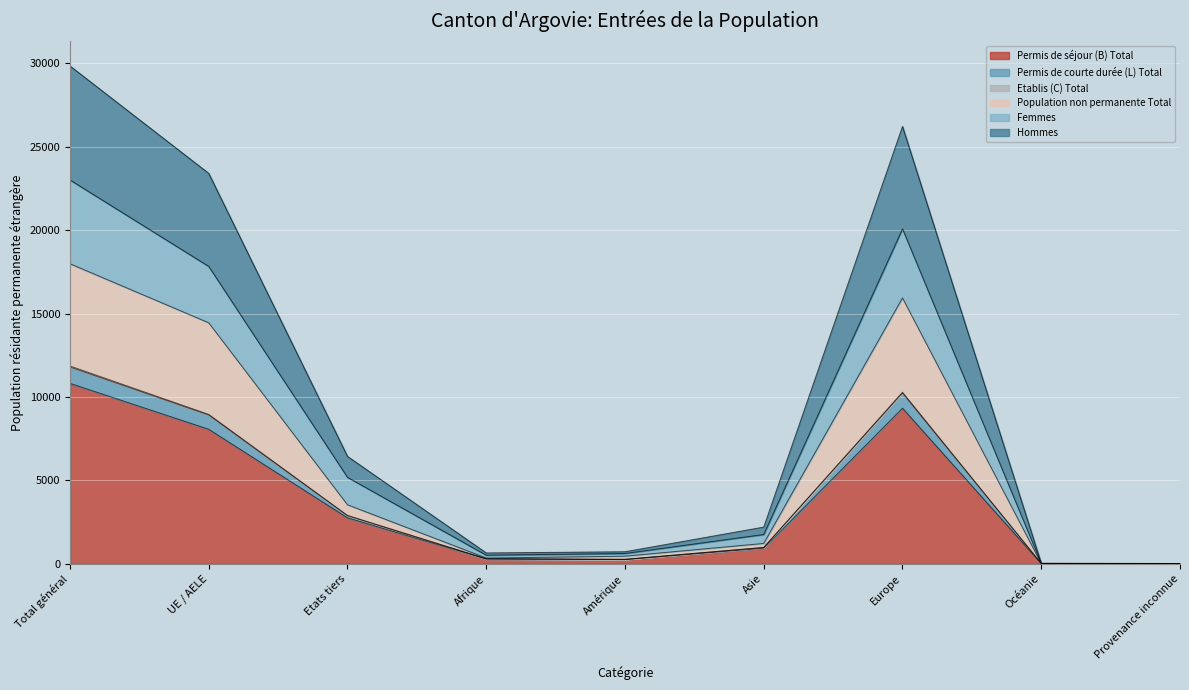

True or false: Hommes and Permis de séjour (B) Total cross at least once.

False